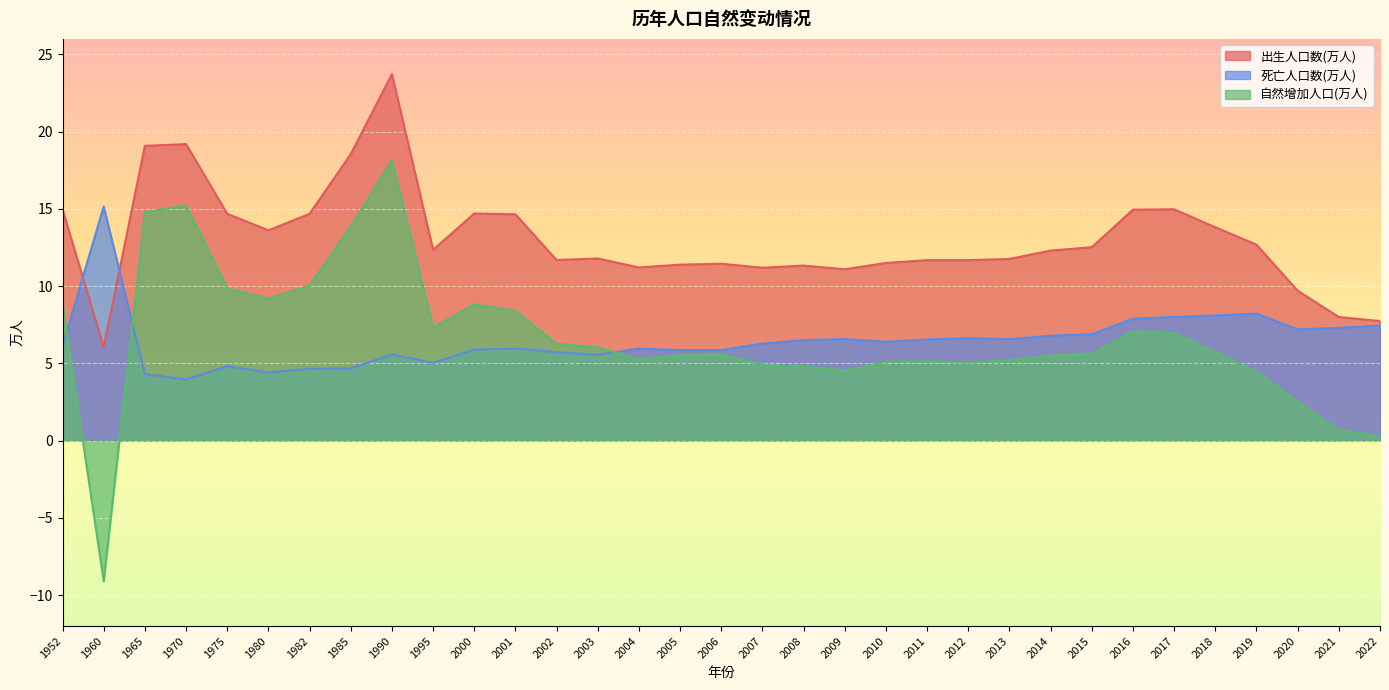

The value of 出生人口数(万人) at 2003 is 11.8. True or false?

True